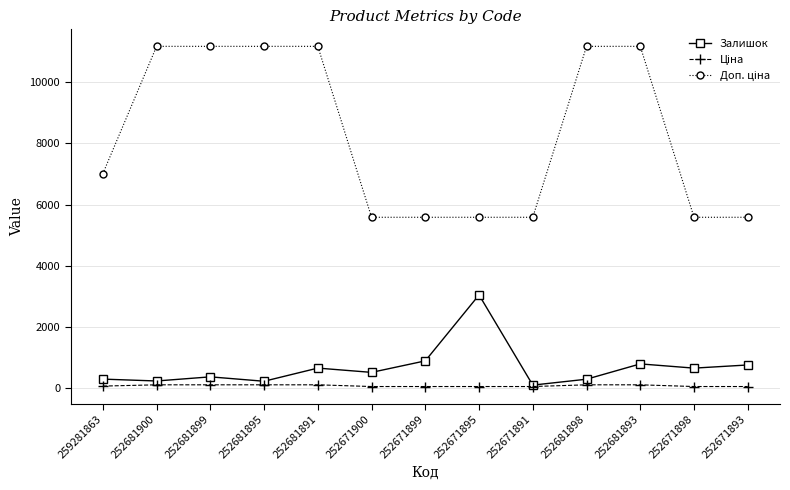

What is the total value across all series at 252681899?

11652.7